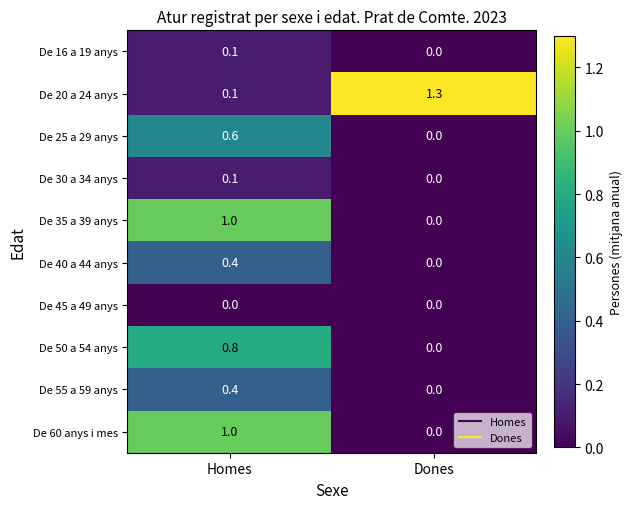

At how many categories does at least one series exceed 0?

2